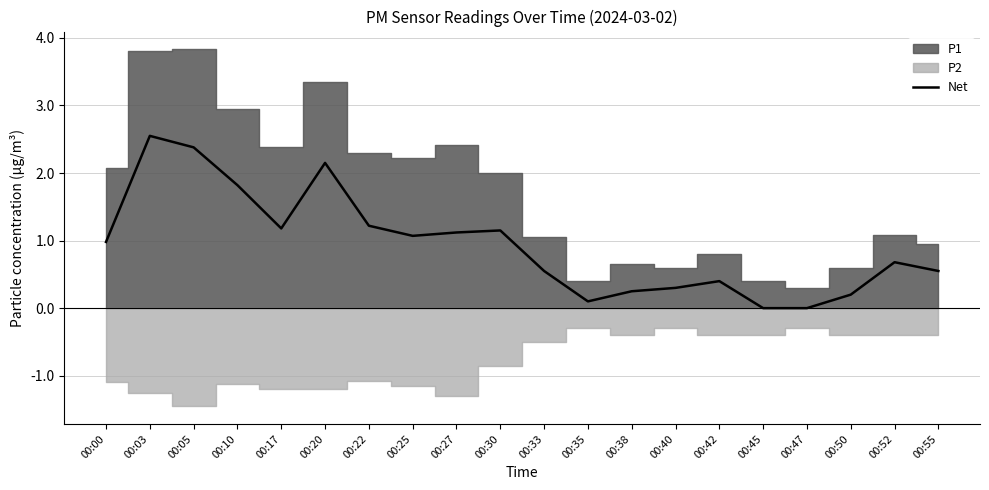

What is the change in value from 00:03 to 00:05?

-0.2